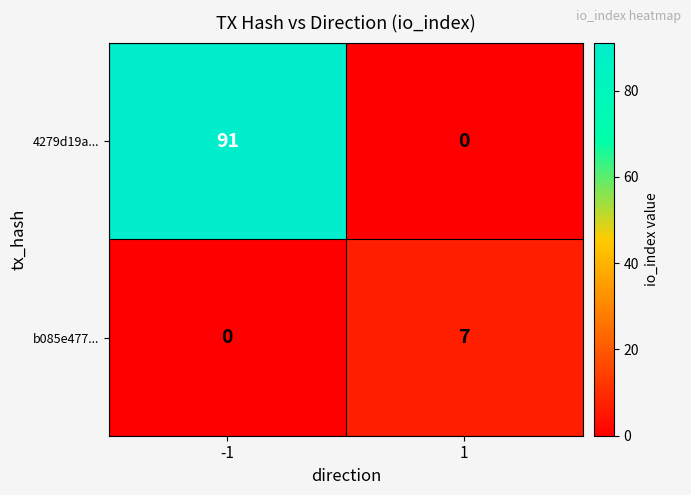

Reading right to left, what are all the values shown in this chart?

4279d19a...: 1=0	-1=91
b085e477...: 1=7	-1=0